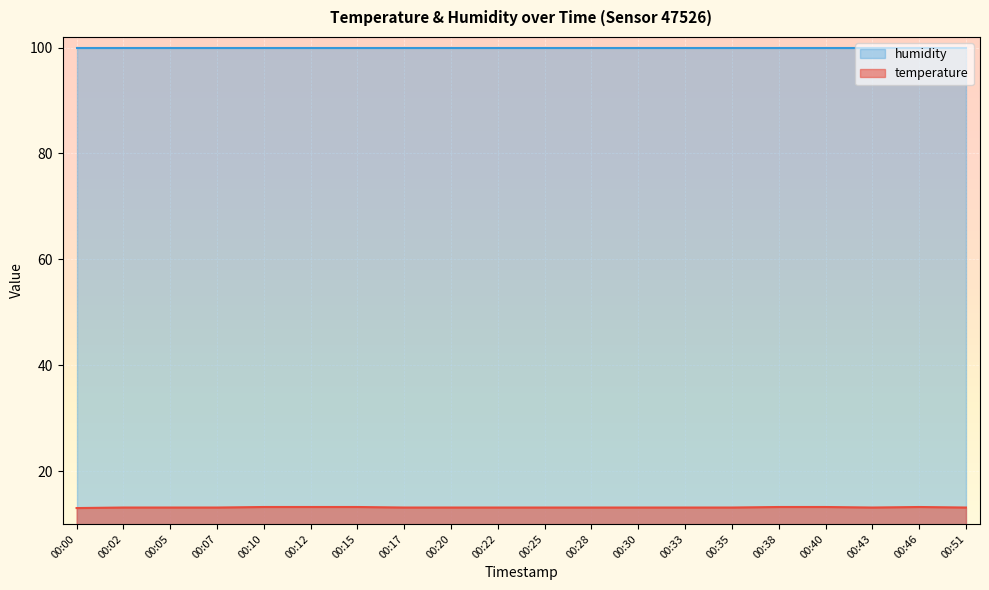

How many distinct data groups are displayed?

2